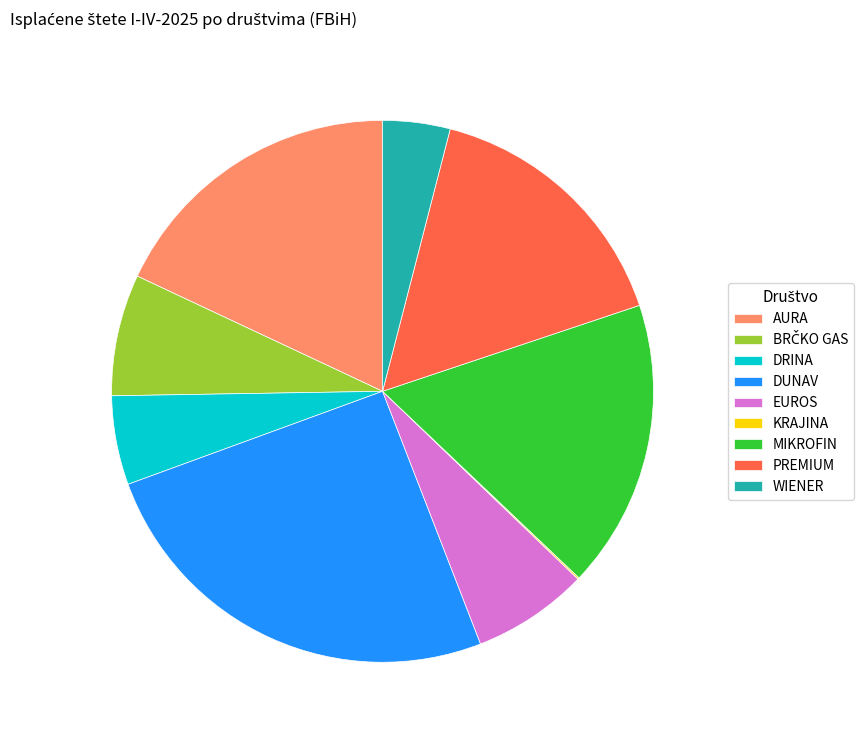

Is DUNAV the majority of the pie?

No